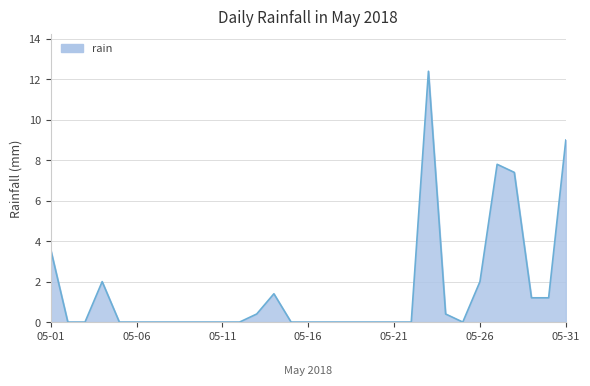

What is the difference between the maximum and minimum values?

12.4